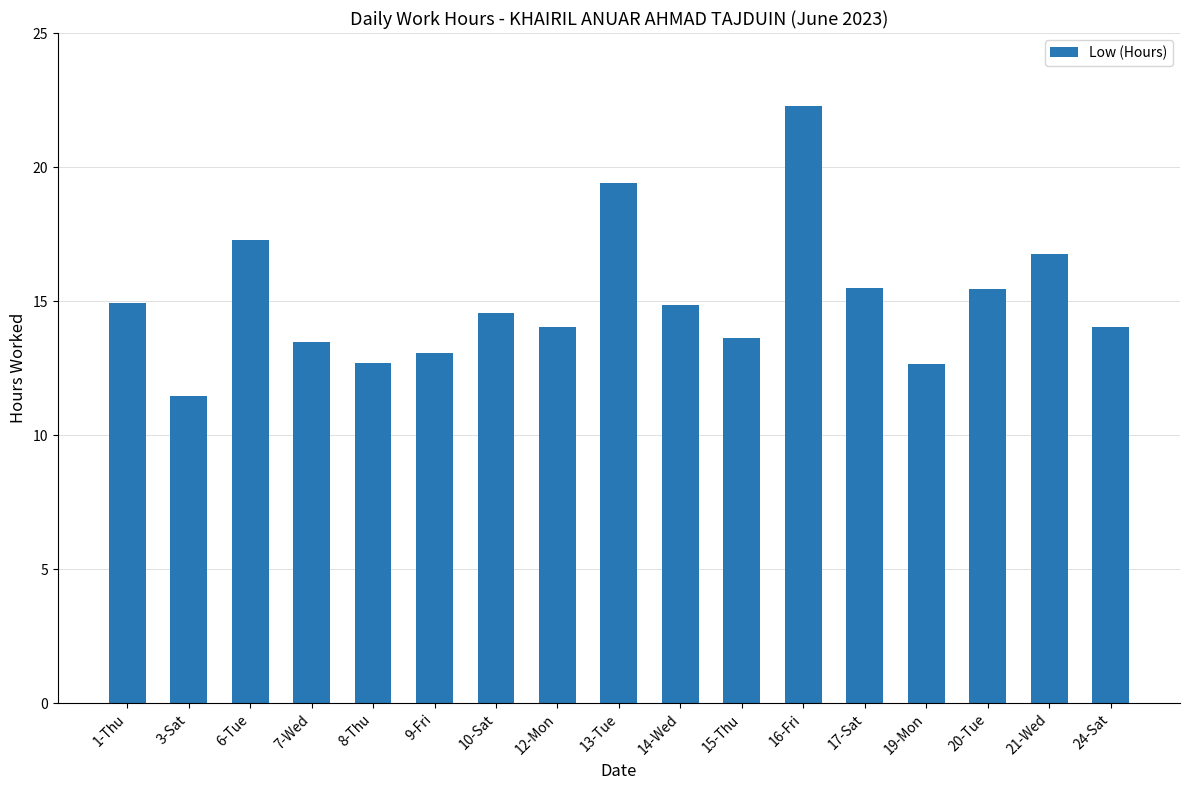

Approximately how many times larger is the value at 17-Sat compared to 15-Thu?

1.1